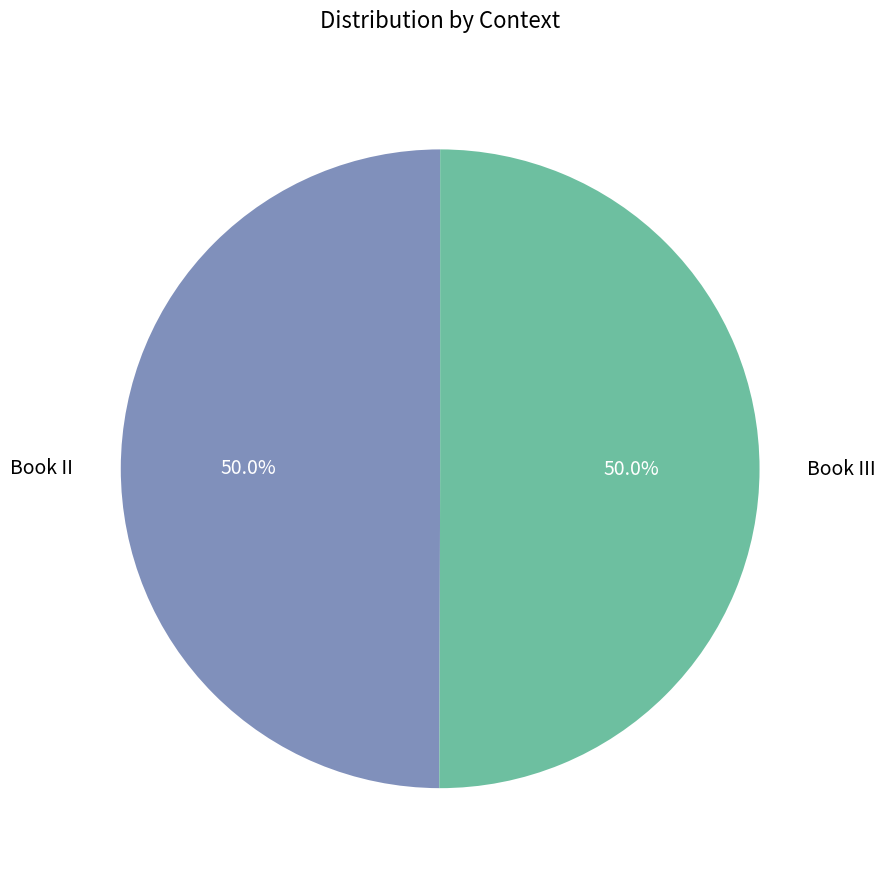

How many segments does this pie chart have?

2